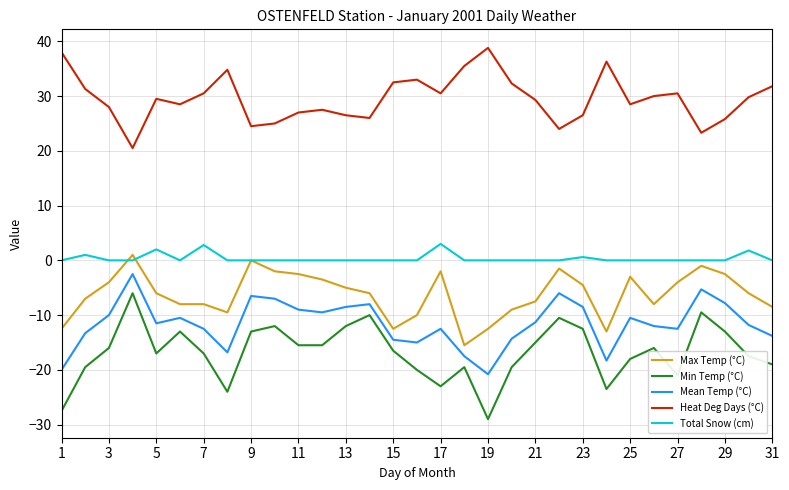

How many values in the Heat Deg Days (°C) series exceed 29?

17